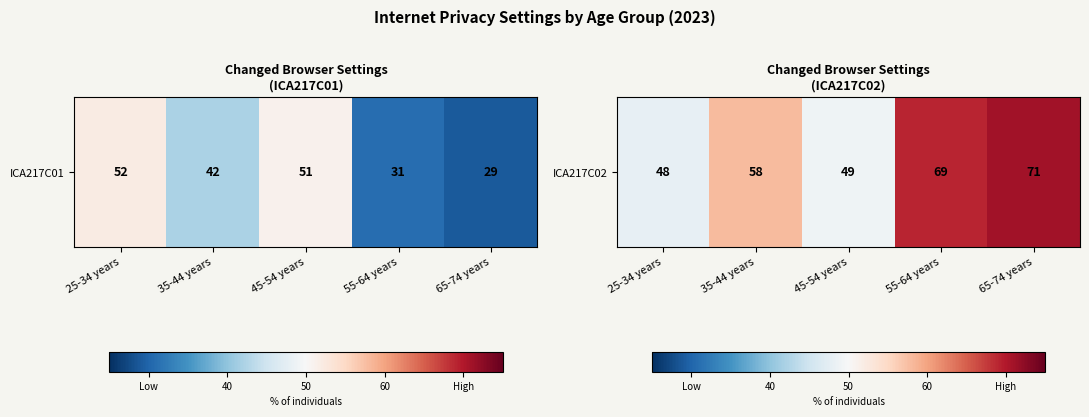

True or false: the data shows 48 at 25-34 years.

True